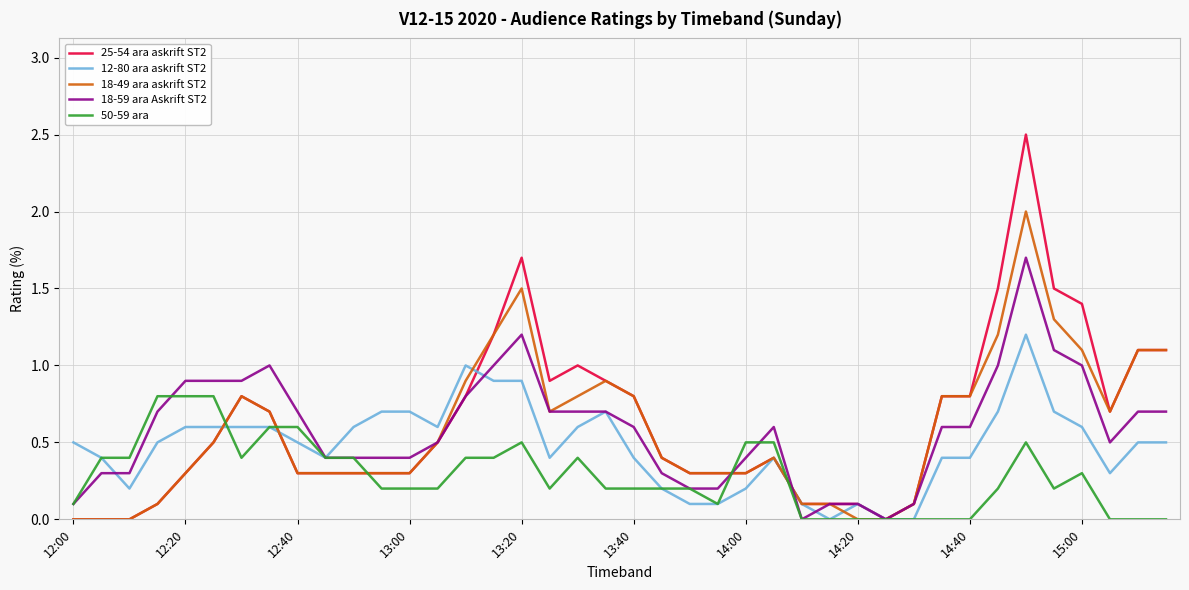

What is the maximum value shown in the chart?

2.5